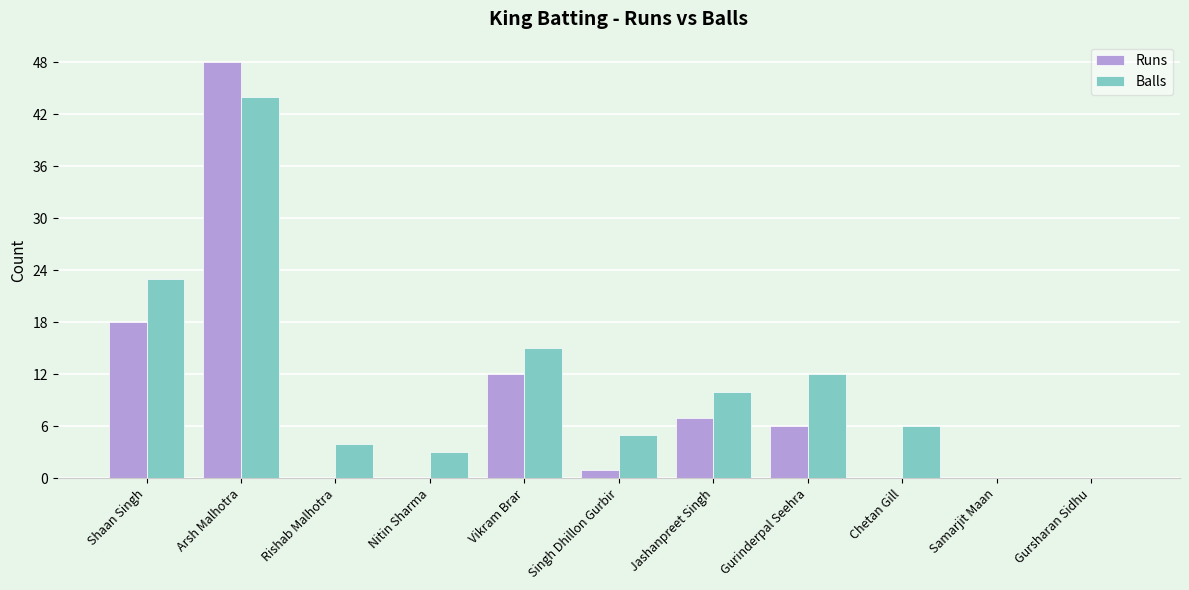

What is the sum of the Runs values at Singh Dhillon Gurbir and Gurinderpal Seehra?

7